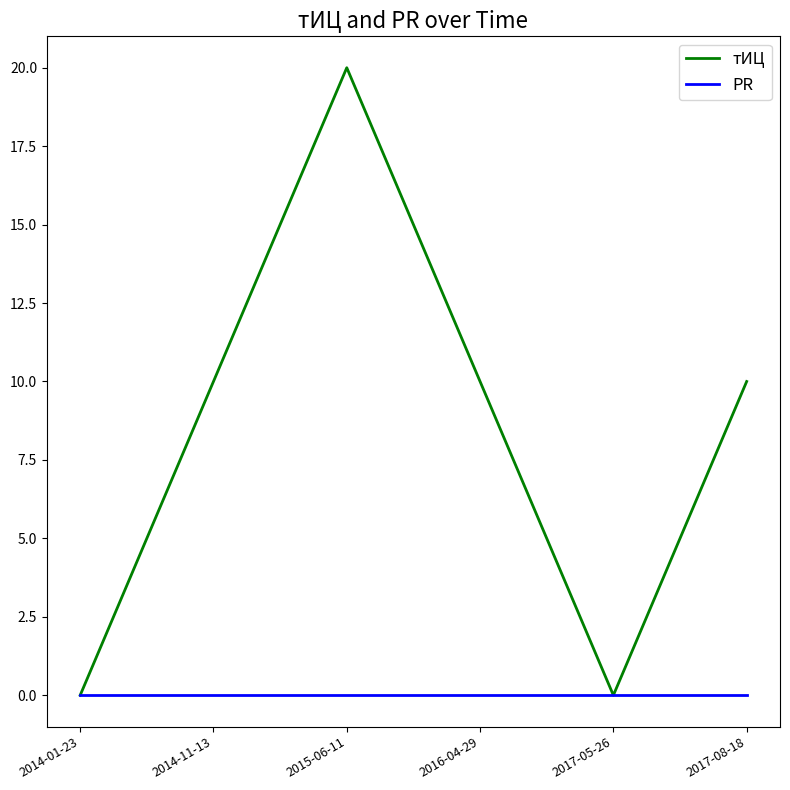

What are all the series names shown in the legend?

тИЦ, PR